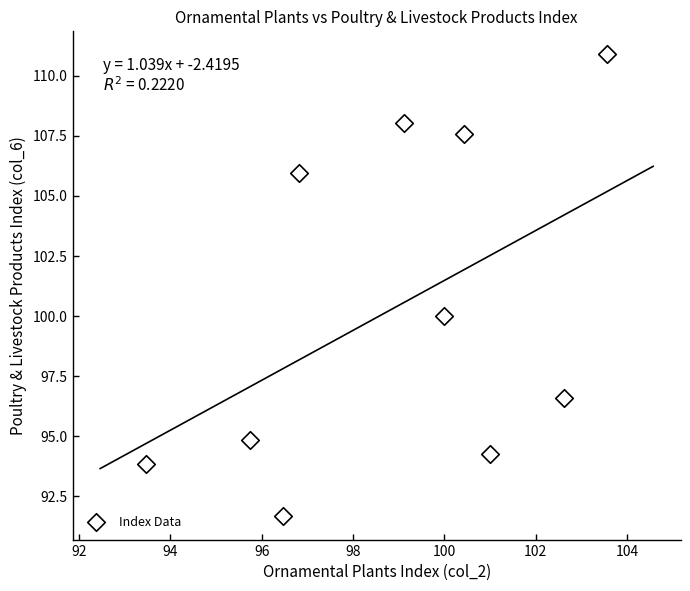

What Y value in the scatter plot is closest to 101?

100.0